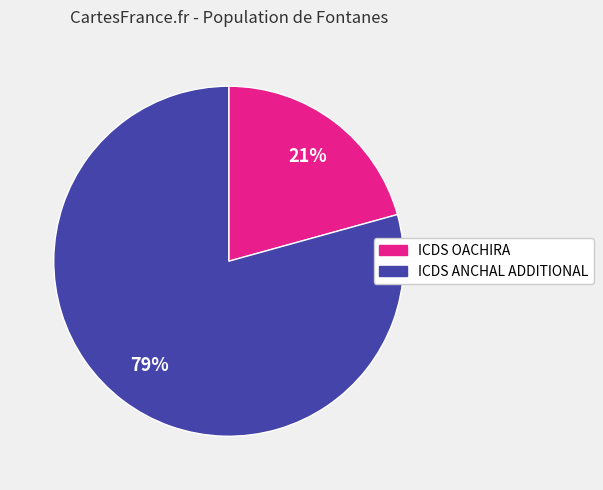

True or false: ICDS ANCHAL ADDITIONAL accounts for 79% of the total.

True